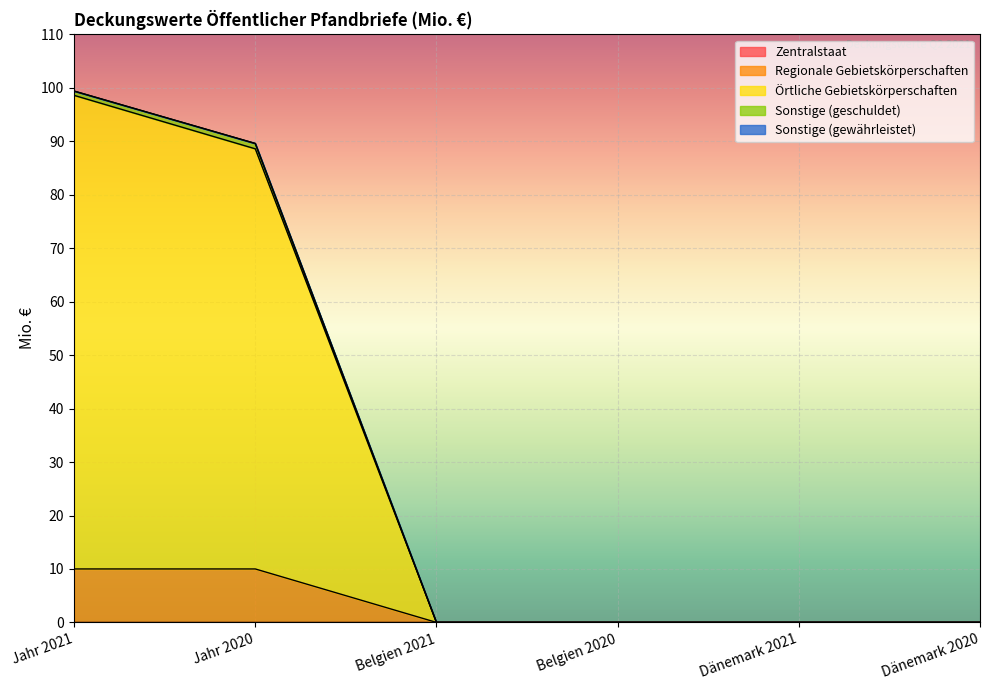

How many values in Sonstige (geschuldet) are above zero?

2